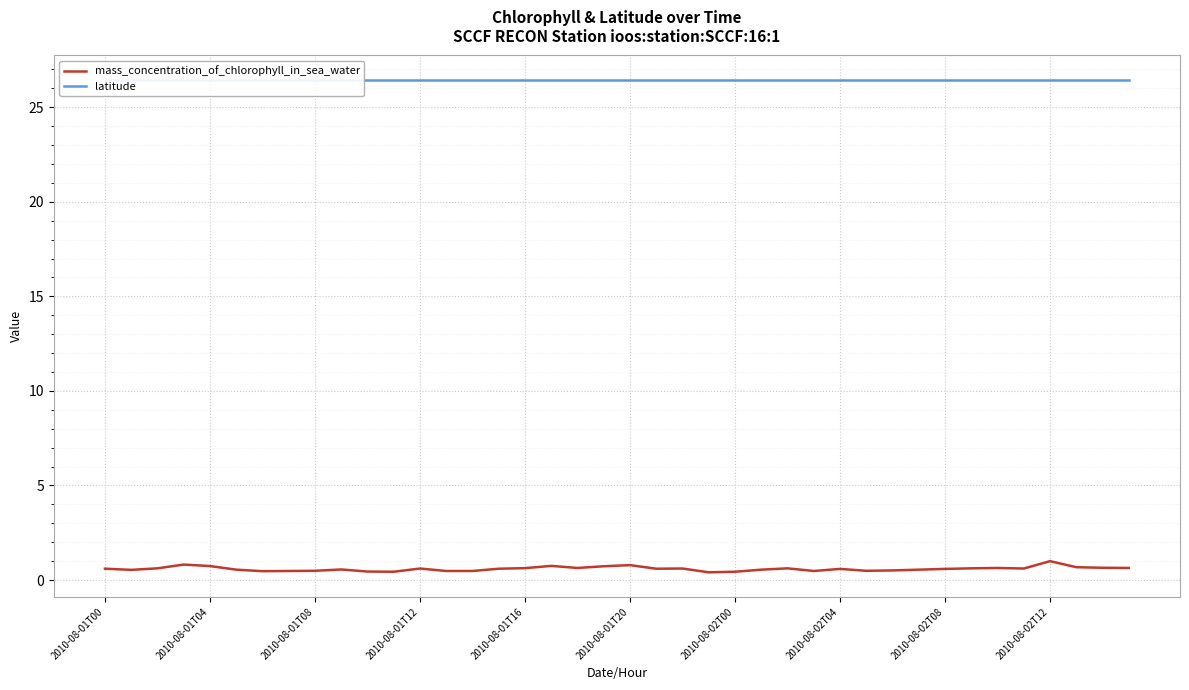

What is the value of the mass_concentration_of_chlorophyll_in_sea_water point at the 11th from the left?

0.5